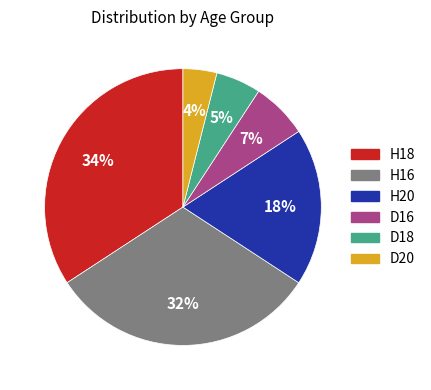

True or false: D16 accounts for 14% of the total.

False